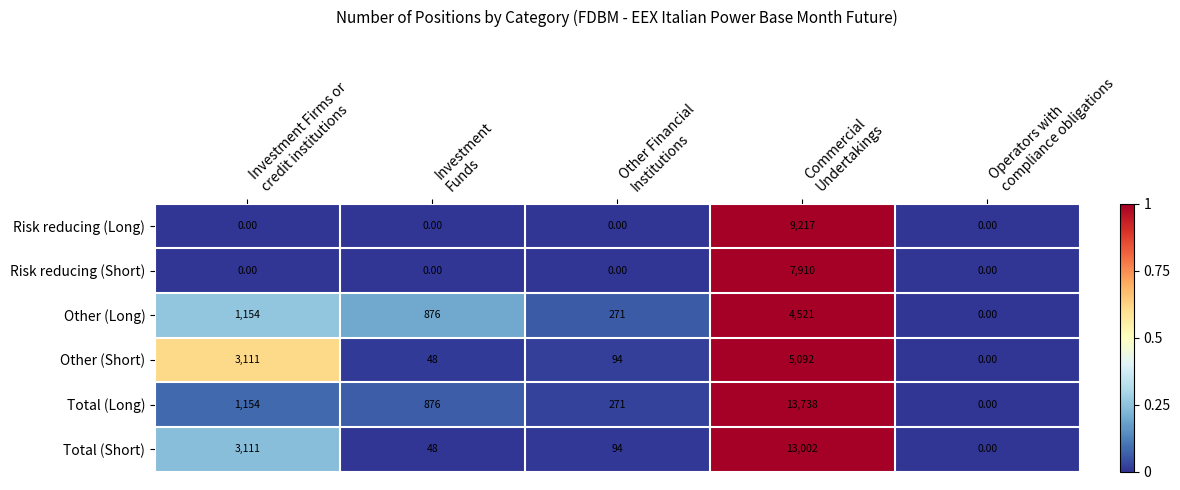

Which series has the largest total across all categories?

Total (Short)